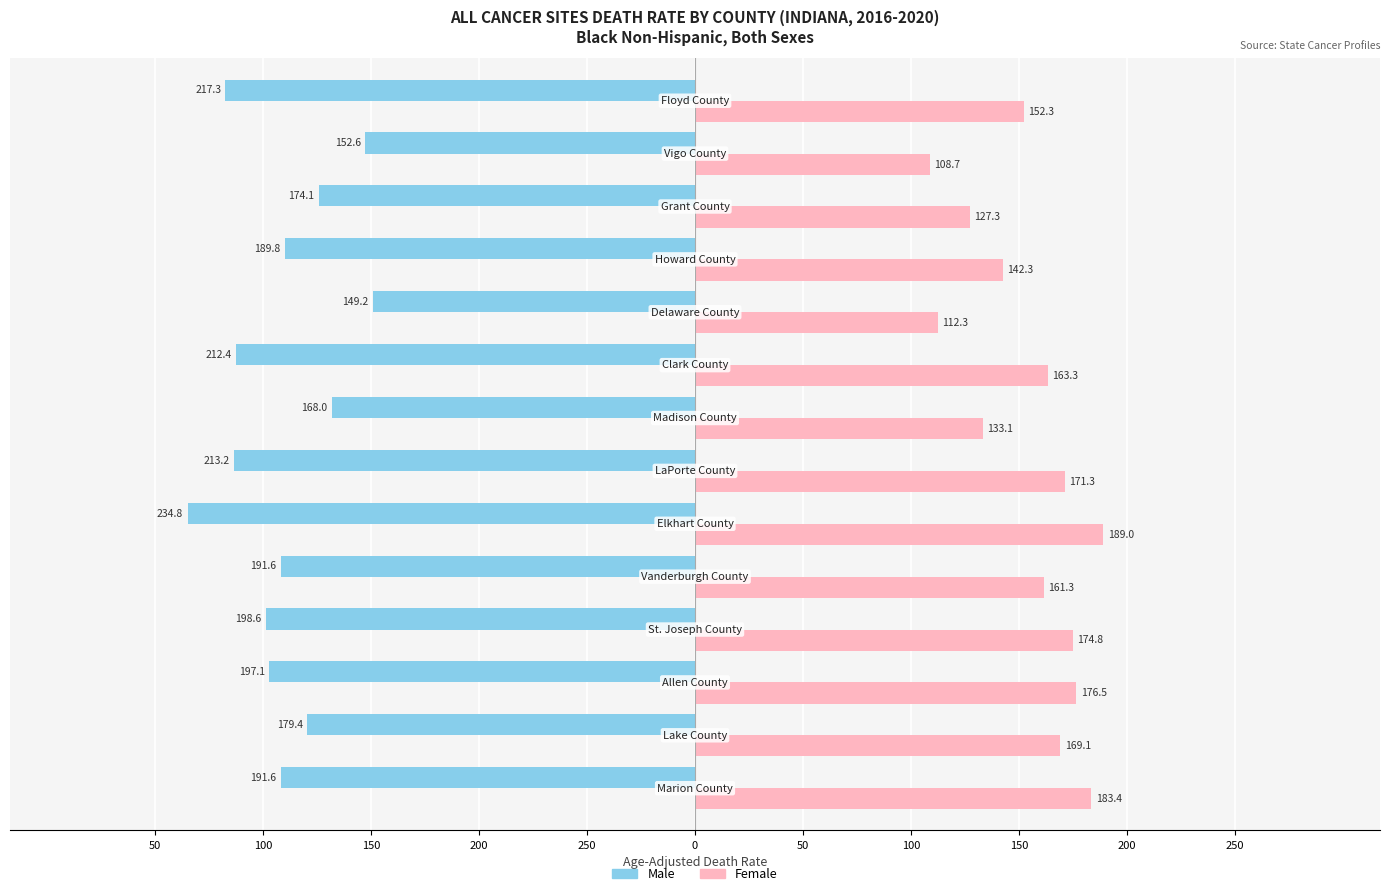

What are all the series names shown in the legend?

Male, Female